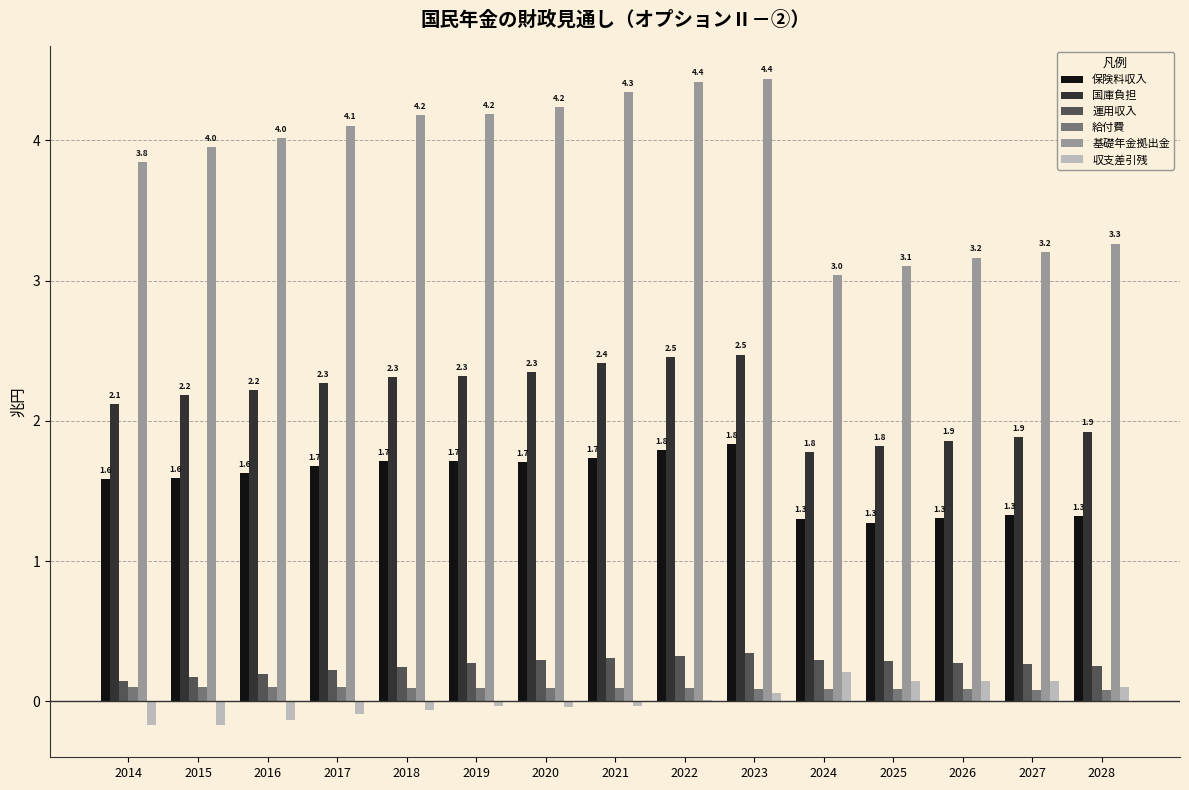

Between 2017 and 2028, which series saw the biggest shift?

基礎年金拠出金